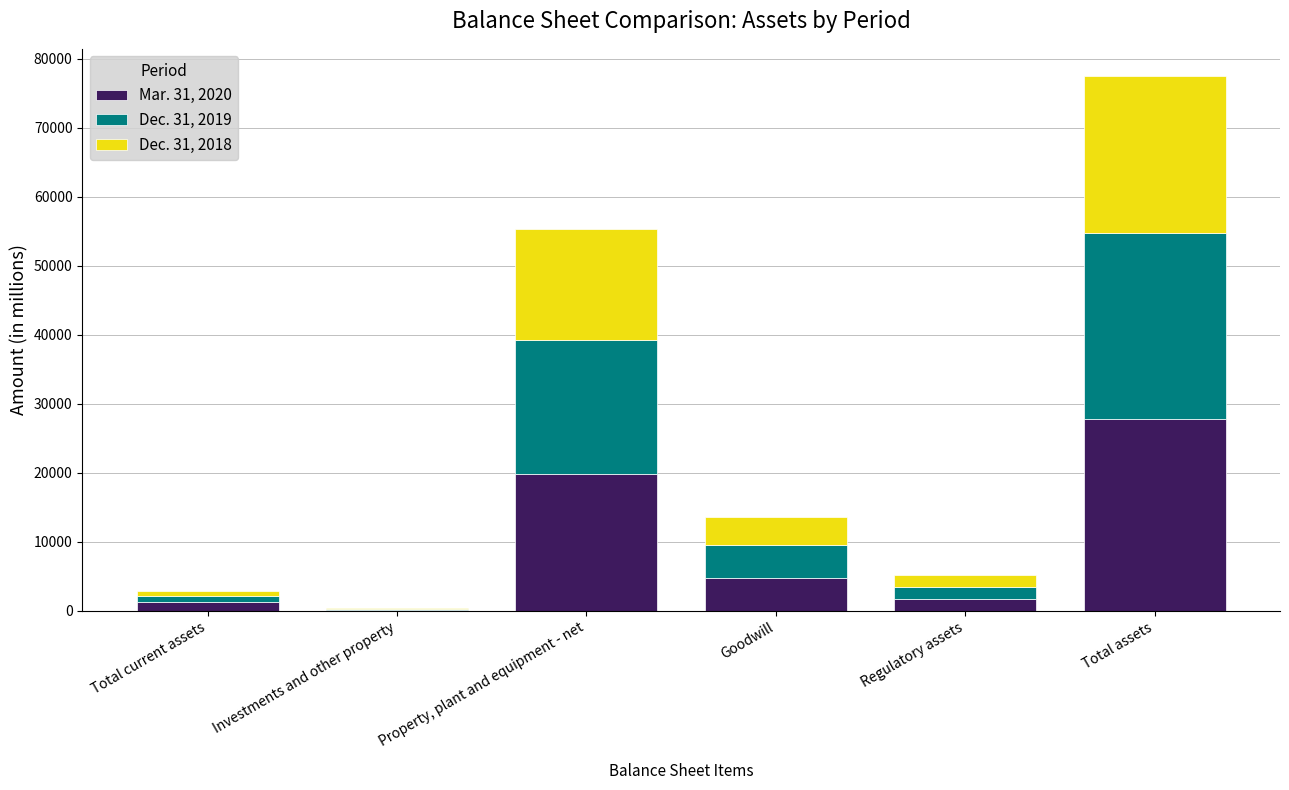

At which category is the sum across all series the highest?

Total assets